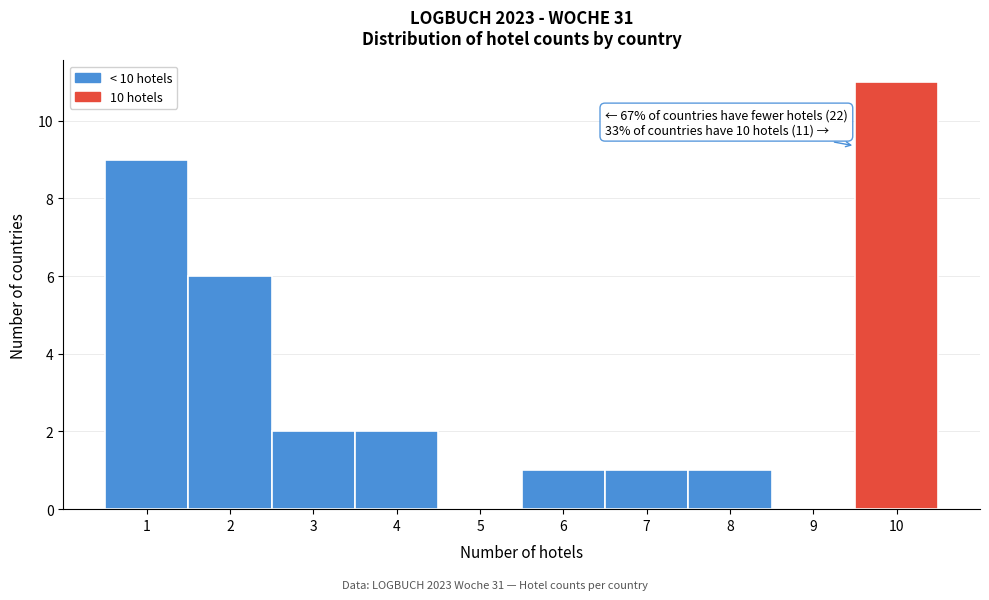

Over which range of the x-axis is the bar tallest?

9.5 to 10.5